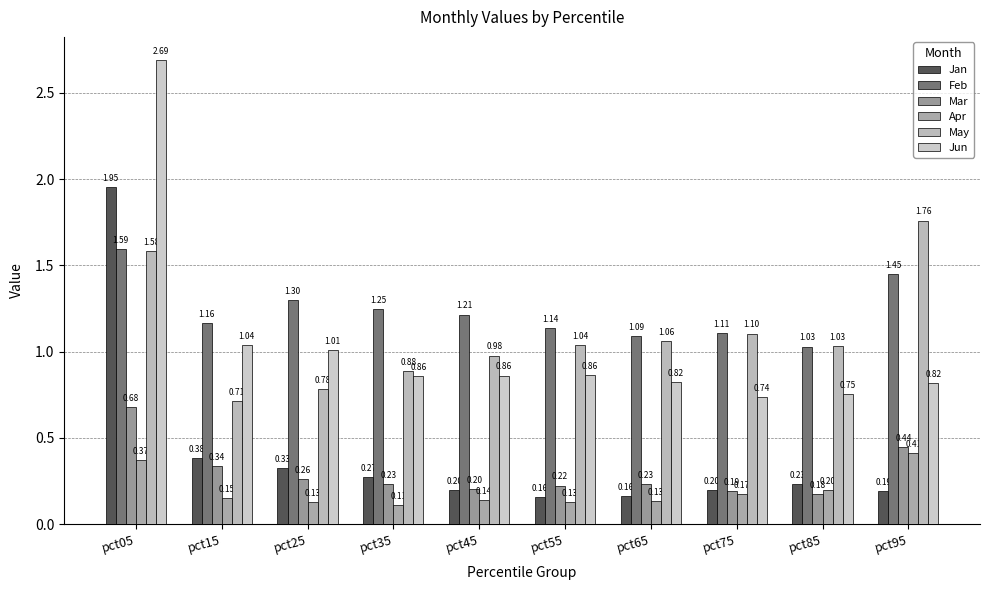

Reading left to right, transcribe all the data shown in this chart.

Jan: pct05=2.0	pct15=0.4	pct25=0.3	pct35=0.3	pct45=0.2	pct55=0.2	pct65=0.2	pct75=0.2	pct85=0.2	pct95=0.2
Feb: pct05=1.6	pct15=1.2	pct25=1.3	pct35=1.2	pct45=1.2	pct55=1.1	pct65=1.1	pct75=1.1	pct85=1.0	pct95=1.5
Mar: pct05=0.7	pct15=0.3	pct25=0.3	pct35=0.2	pct45=0.2	pct55=0.2	pct65=0.2	pct75=0.2	pct85=0.2	pct95=0.4
Apr: pct05=0.4	pct15=0.1	pct25=0.1	pct35=0.1	pct45=0.1	pct55=0.1	pct65=0.1	pct75=0.2	pct85=0.2	pct95=0.4
May: pct05=1.6	pct15=0.7	pct25=0.8	pct35=0.9	pct45=1.0	pct55=1.0	pct65=1.1	pct75=1.1	pct85=1.0	pct95=1.8
Jun: pct05=2.7	pct15=1.0	pct25=1.0	pct35=0.9	pct45=0.9	pct55=0.9	pct65=0.8	pct75=0.7	pct85=0.8	pct95=0.8